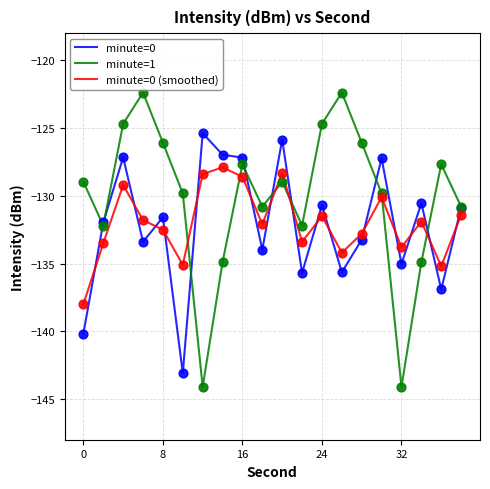

Which series has the largest range (max minus min)?

minute=1